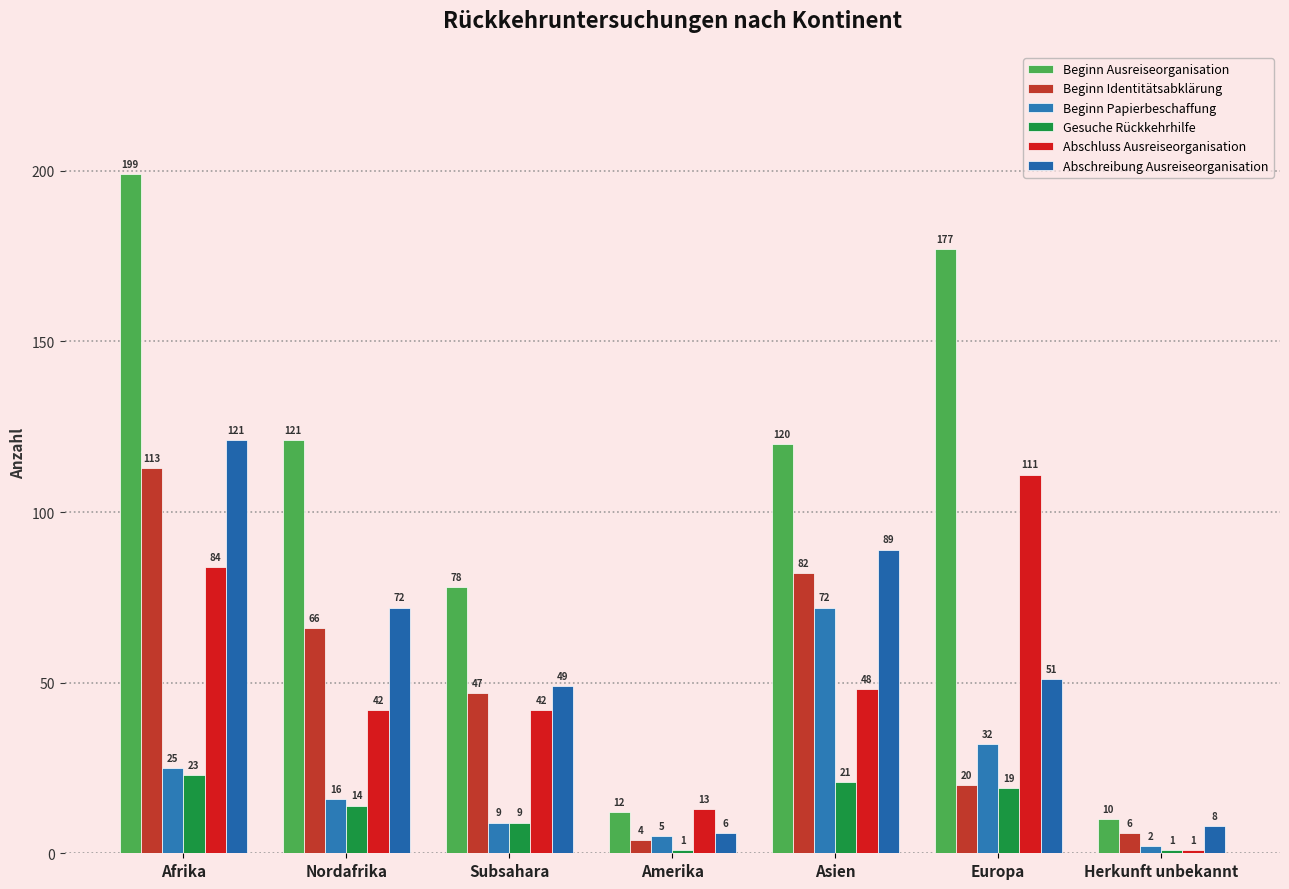

Is it true that Beginn Identitätsabklärung equals 113 at Afrika?

True